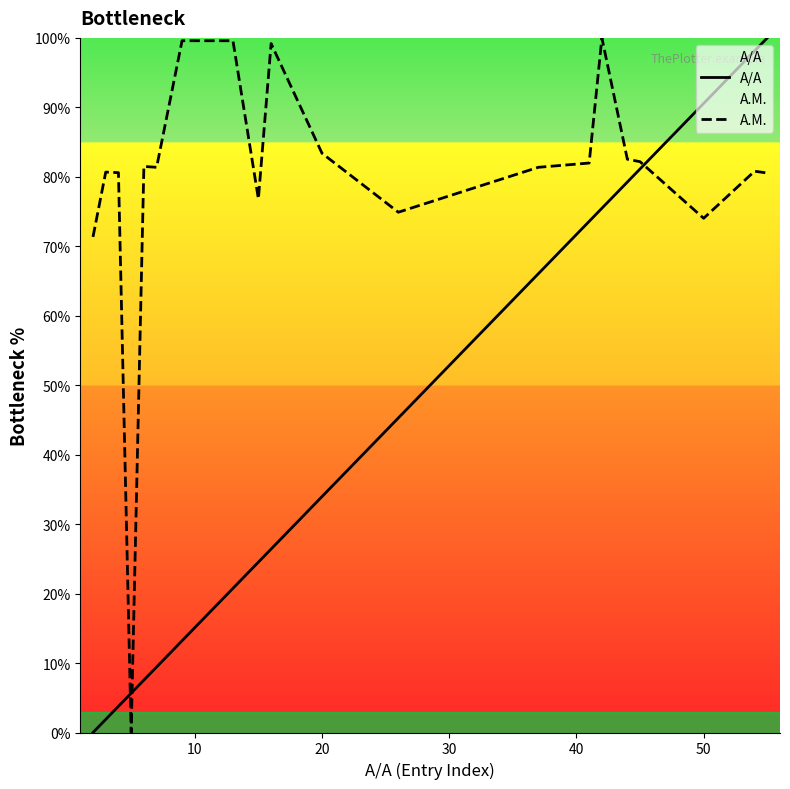

Which series has the largest total across all categories?

Α.Μ.